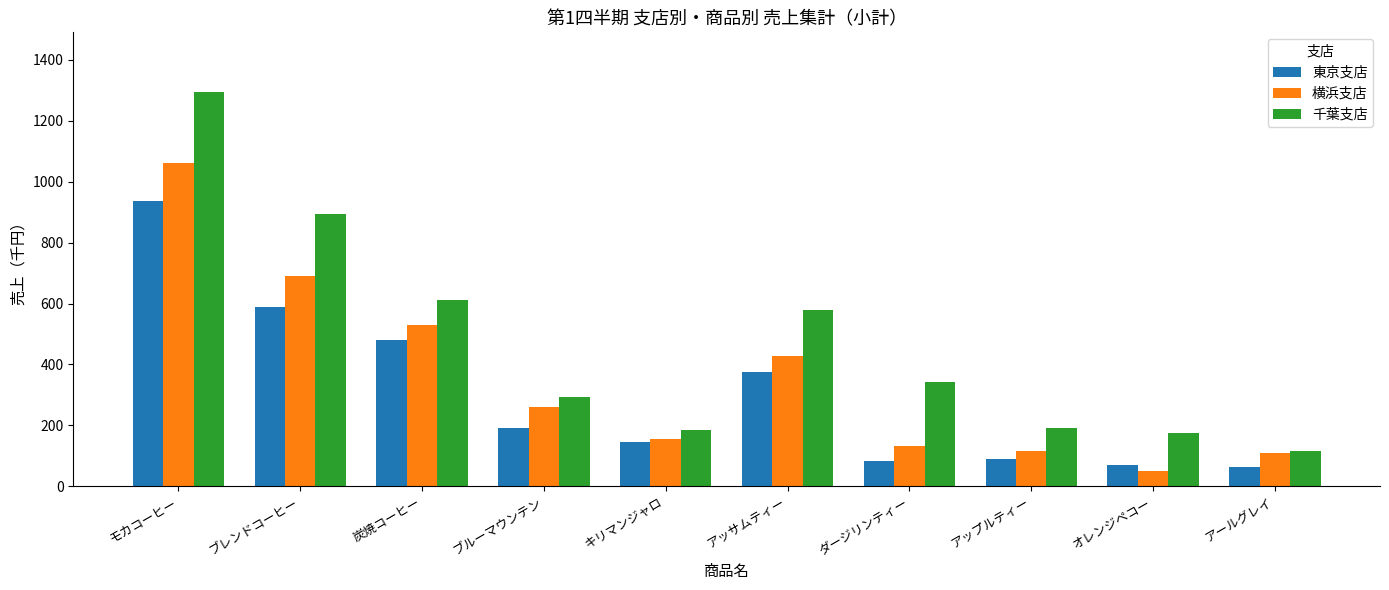

Which series has the widest spread of values?

千葉支店